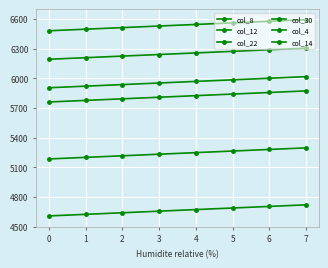

What is the maximum value shown in the chart?

6593